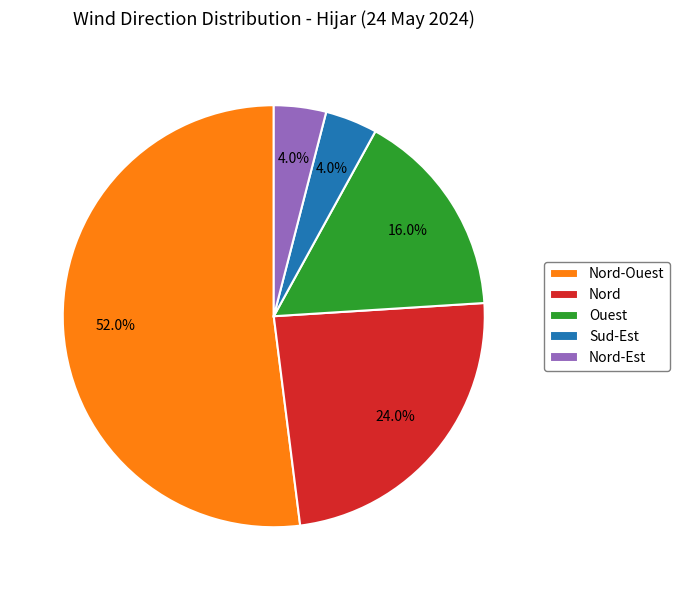

What percentage do Nord-Est and Nord-Ouest together represent?

56.0%